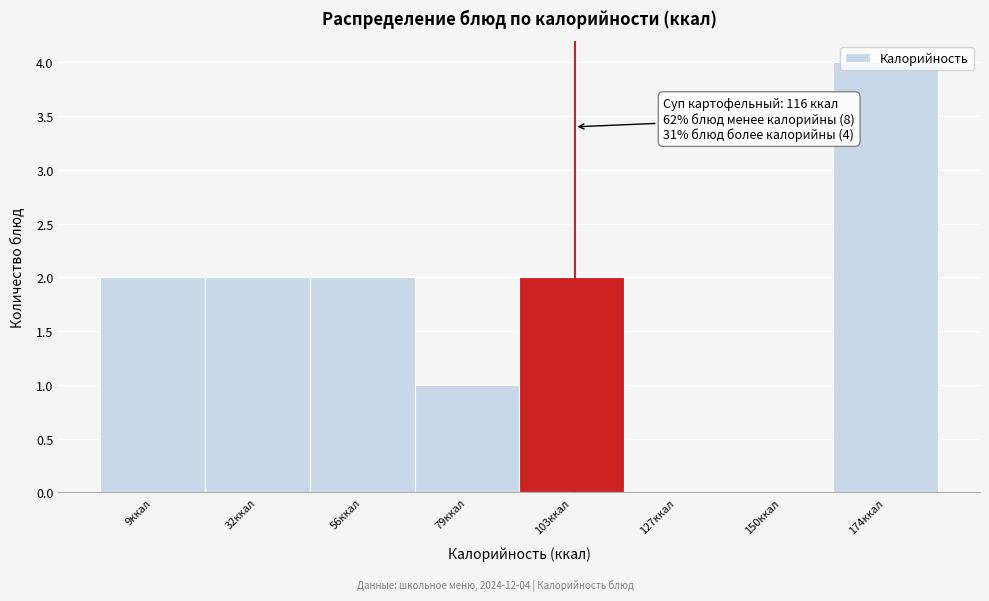

What is the sum of all values?

13